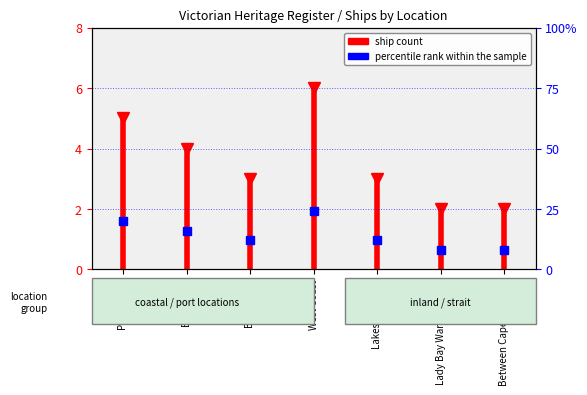

What is the difference between the values at East Coast and Port Phillip?

5